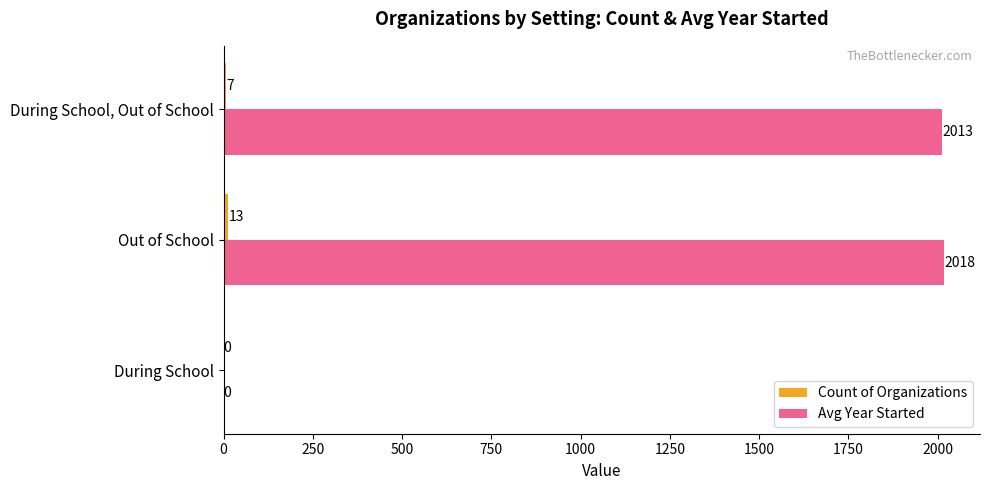

At which category is the sum across all series the highest?

Out of School